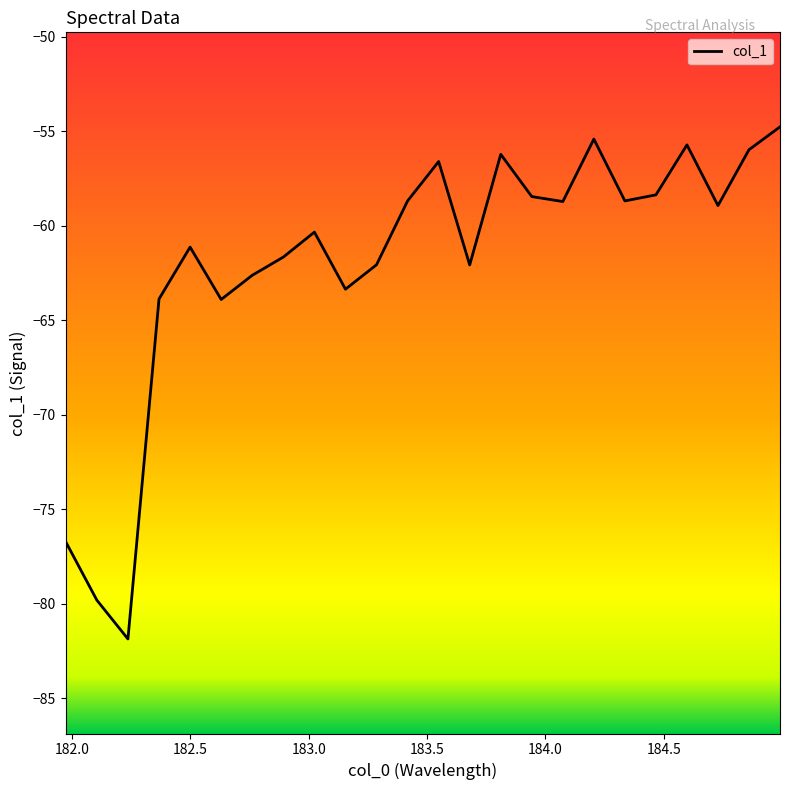

What is the minimum value shown in the chart?

-81.9